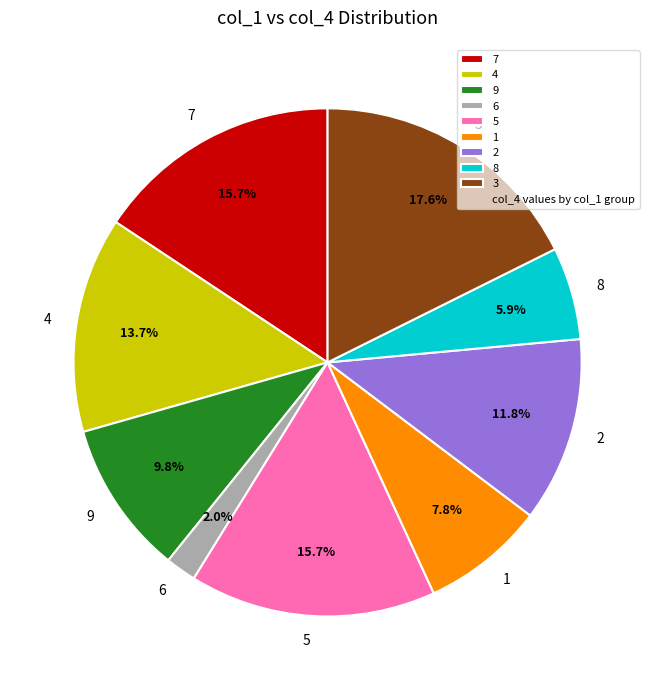

To the nearest percent, what is the difference between the largest and smallest slice percentages?

16%